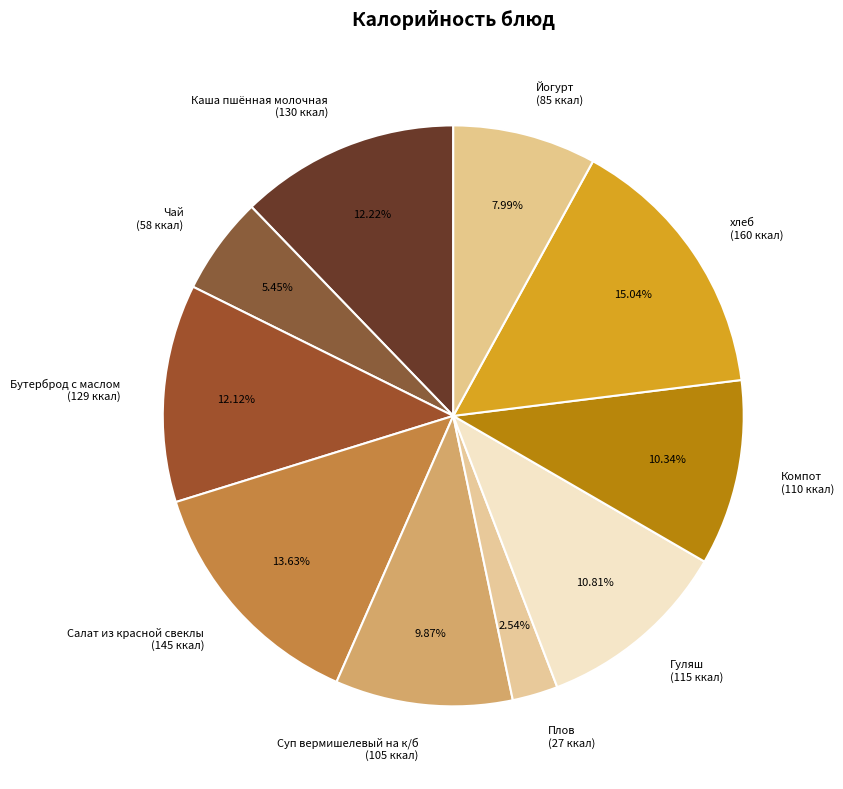

True or false: хлеб accounts for 15% of the total.

True